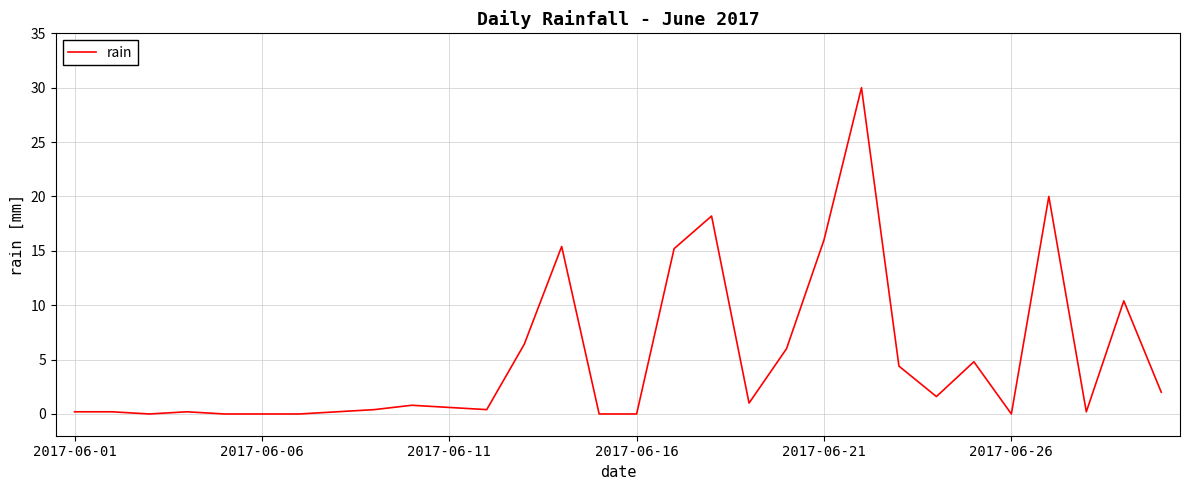

What is the difference between the maximum and minimum values?

30.0